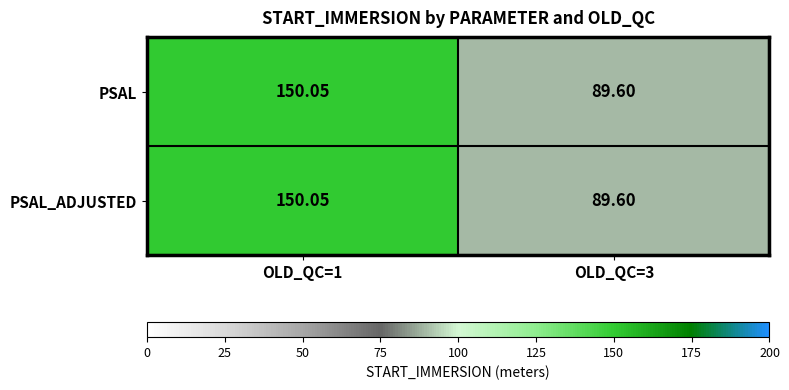

Is the value of PSAL_ADJUSTED at OLD_QC=1 greater than the value of PSAL at OLD_QC=3?

Yes